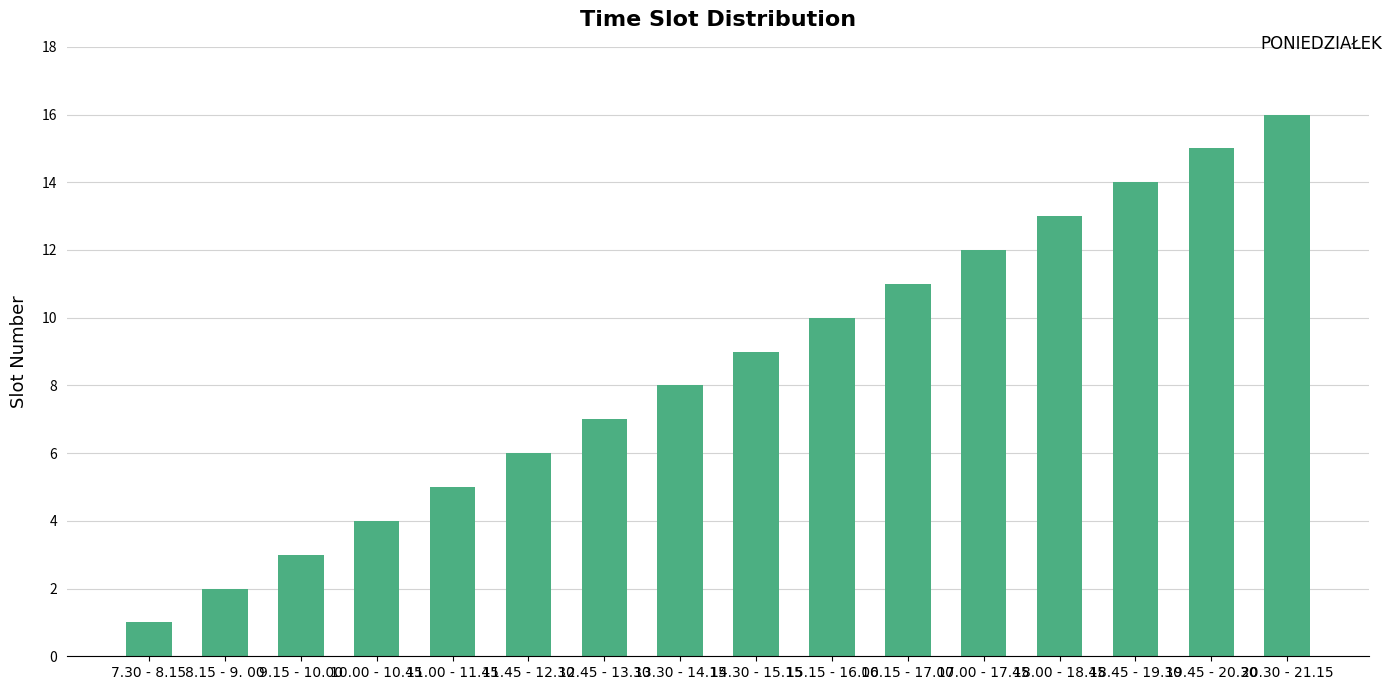

What is the label of the 3rd bar from the left?

9.15 - 10.00